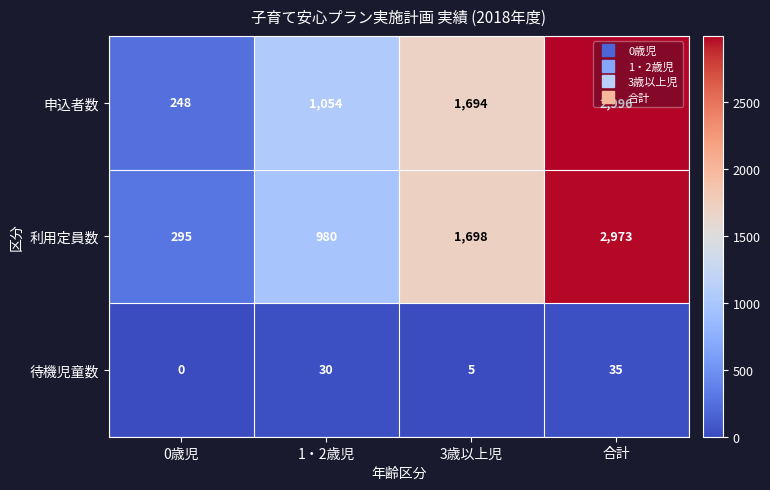

What is the sum of all 待機児童数 values?

70